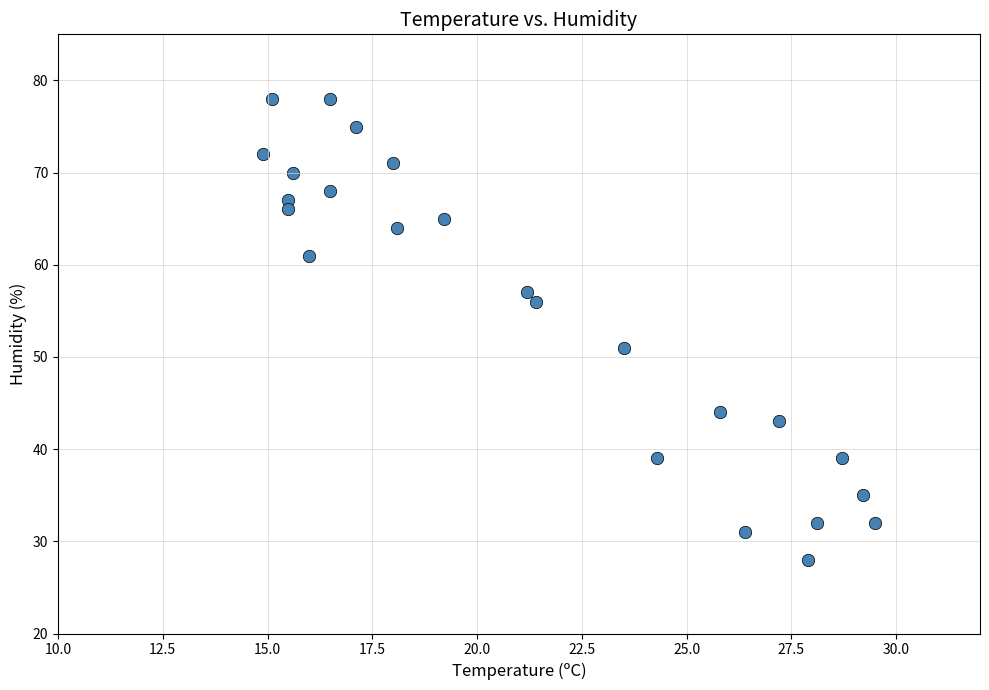

What Y value in the scatter plot is closest to 53?

51